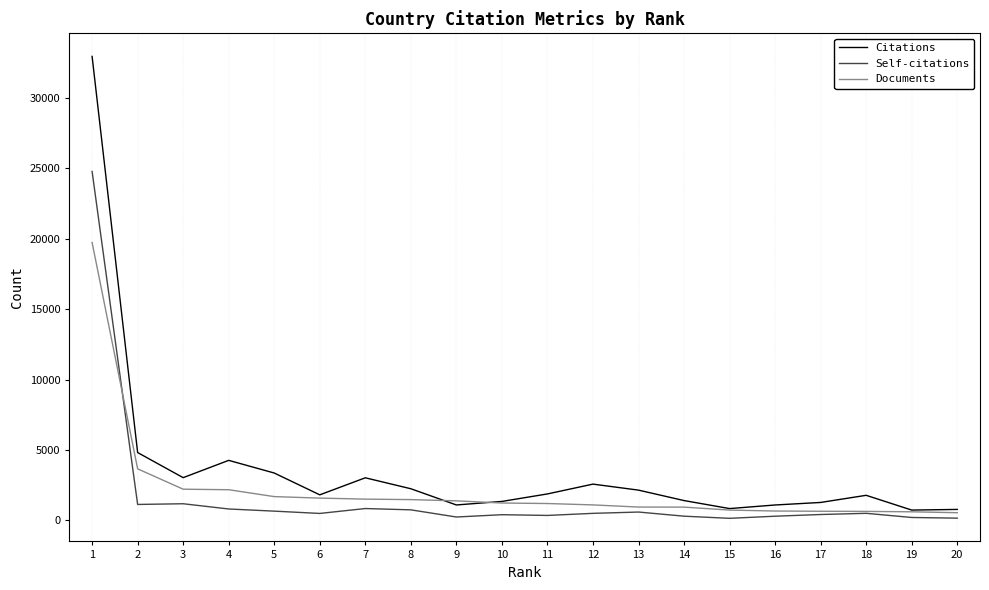

Where is Documents nearest to the value 10141?

2